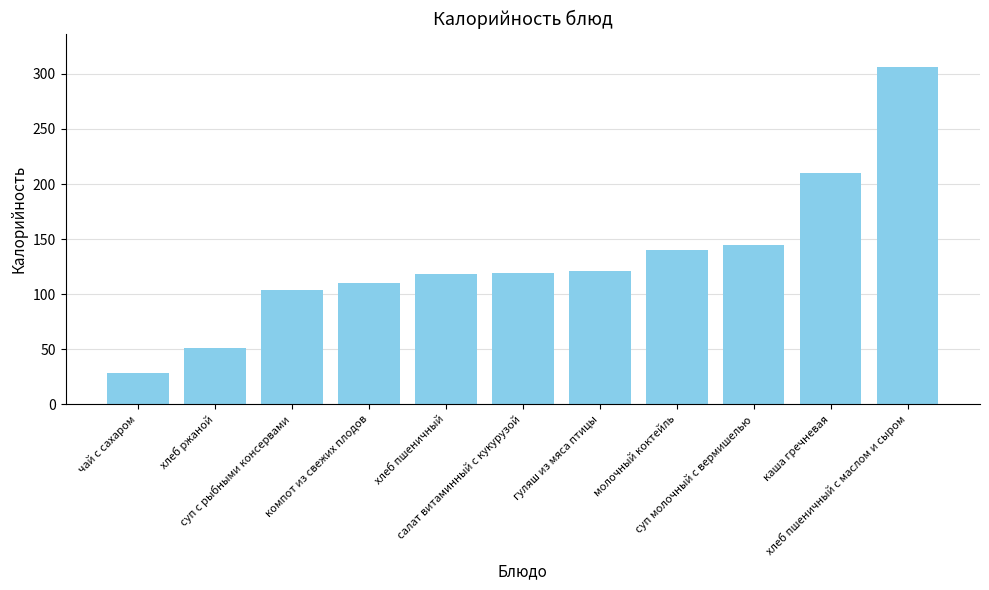

What position from the left is хлеб пшеничный с маслом и сыром?

11